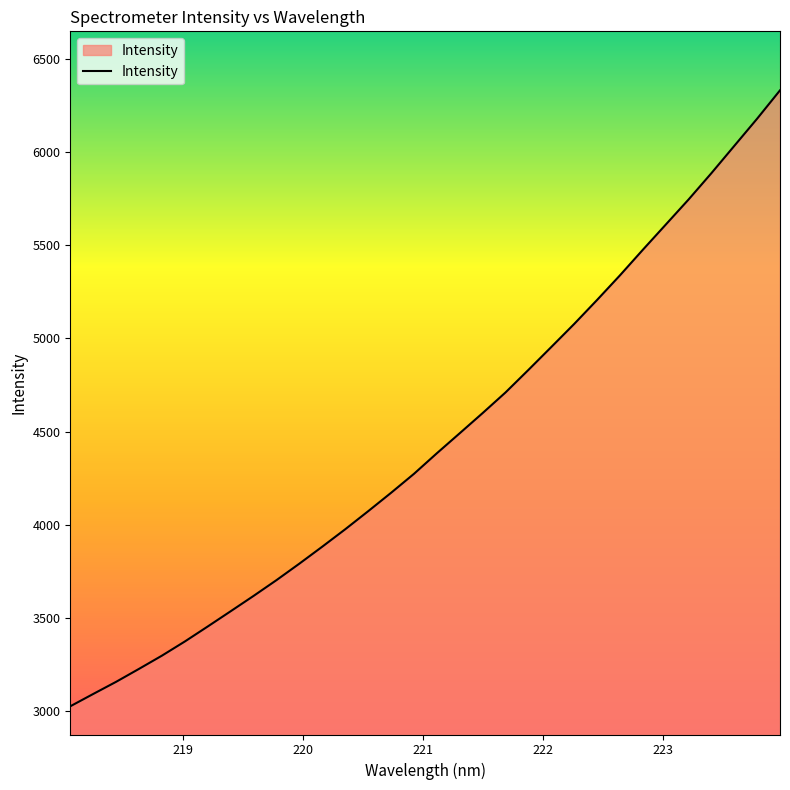

What is the minimum value shown in the chart?

3026.6